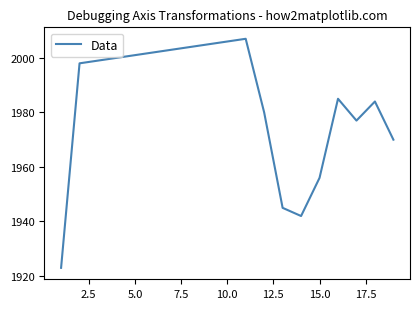

Reading right to left, what are all the values shown in this chart?

1970	1984	1977	1985	1956	1942	1945	1980	2007	2006	2005	2004	2003	2002	2001	2000	1999	1998	1923